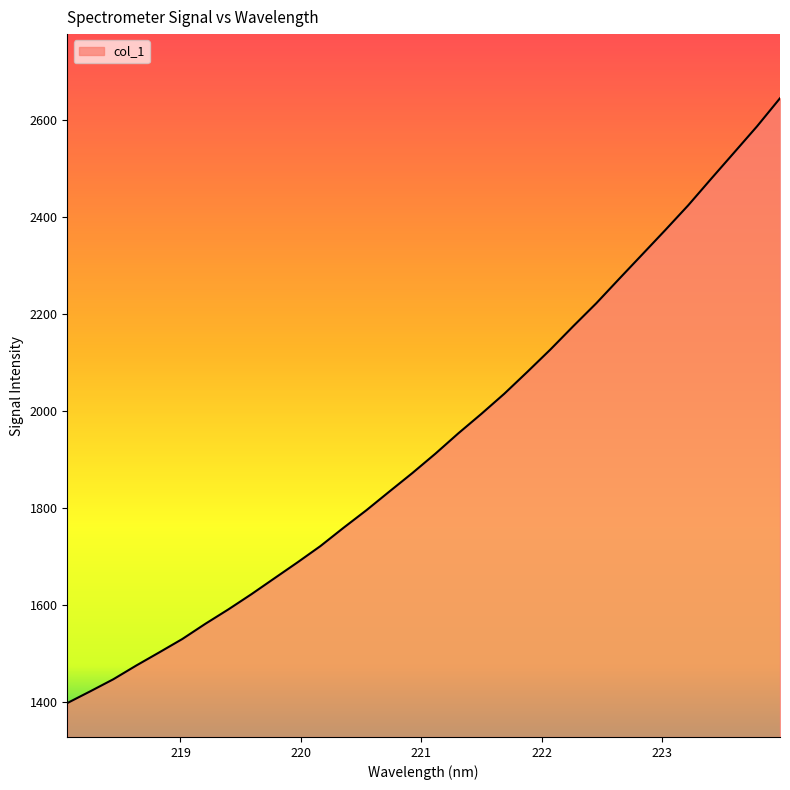

What is the smallest value displayed?

1397.7